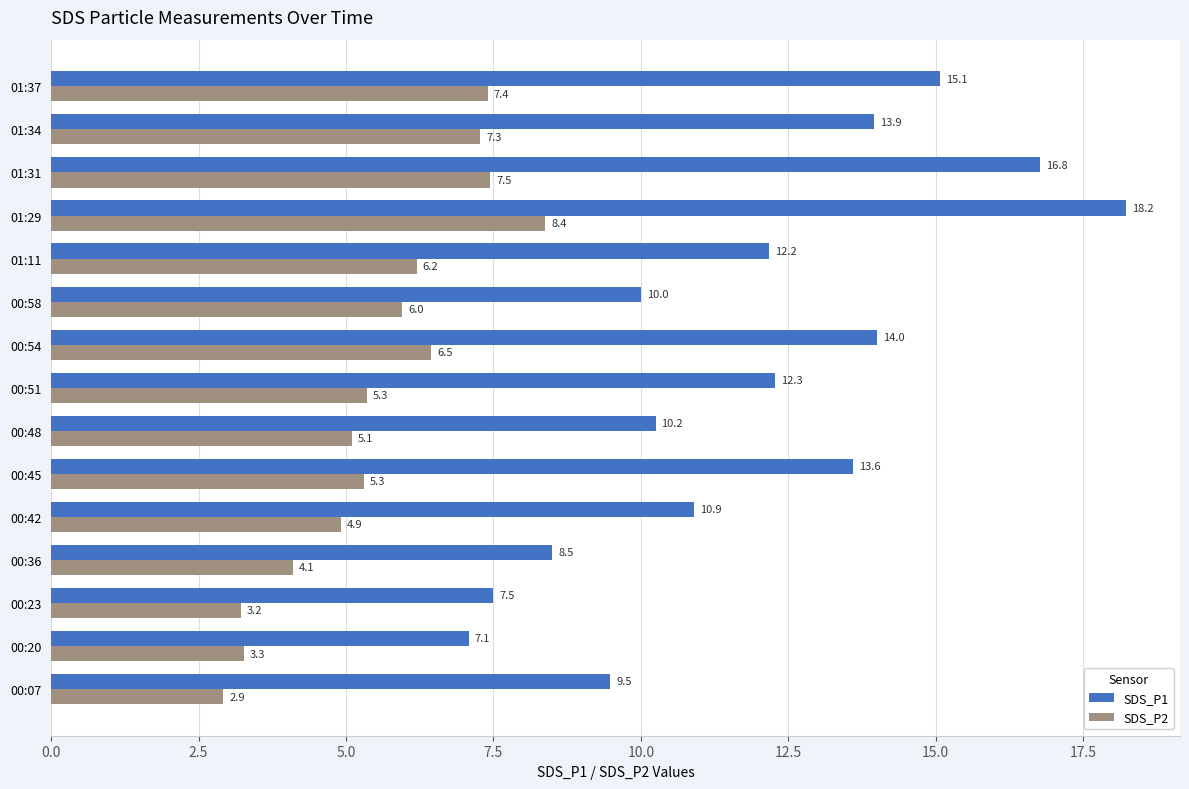

Which series has the largest total across all categories?

SDS_P1